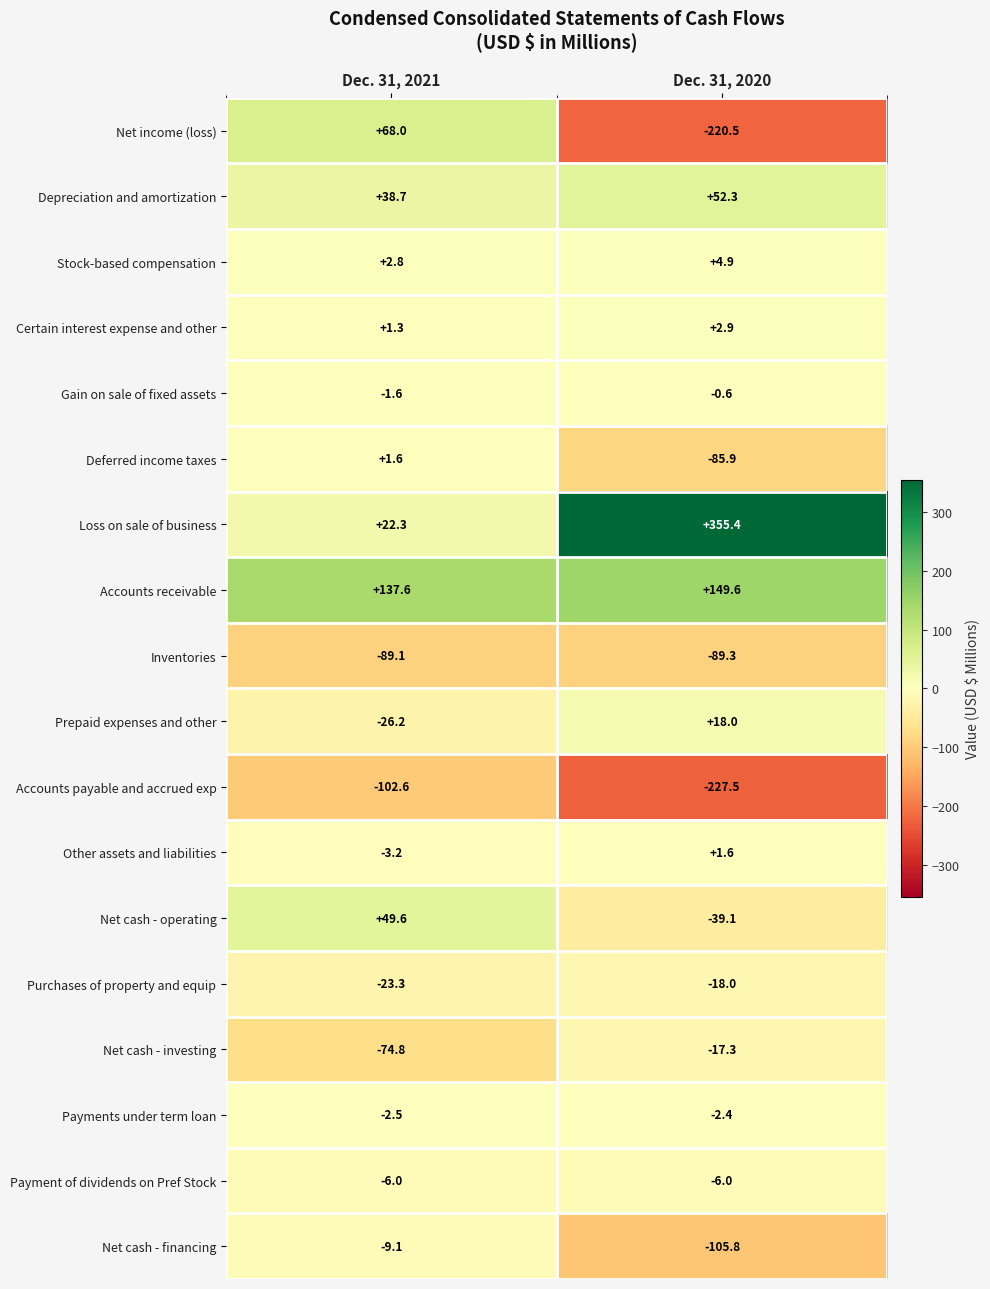

At which category does the chart reach its minimum across all series?

Dec. 31, 2020